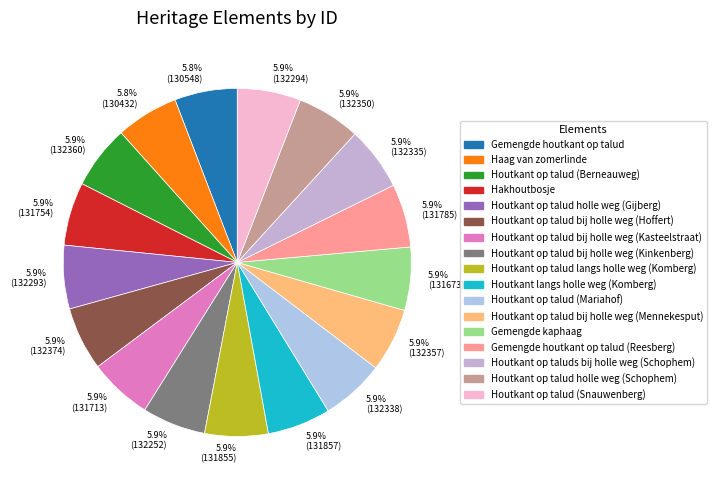

Approximately how many times larger is the value at 5.8% (130548) compared to 5.9% (131673)?

1.0